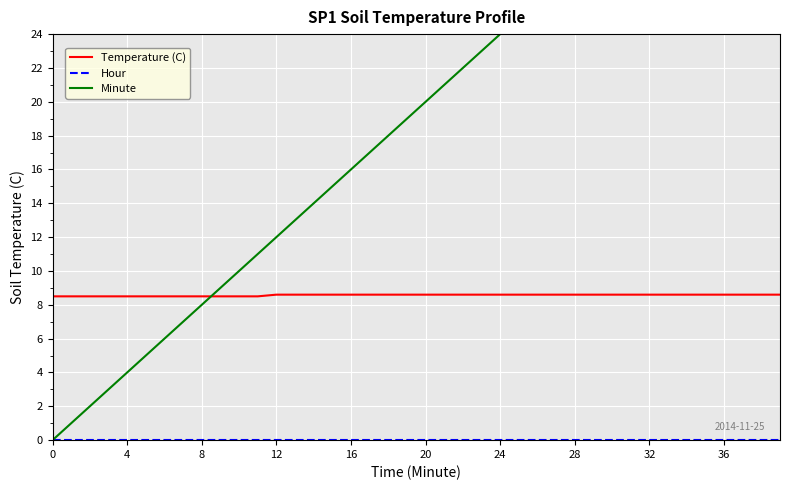

What is the lowest value of the Temperature (C) series?

8.5